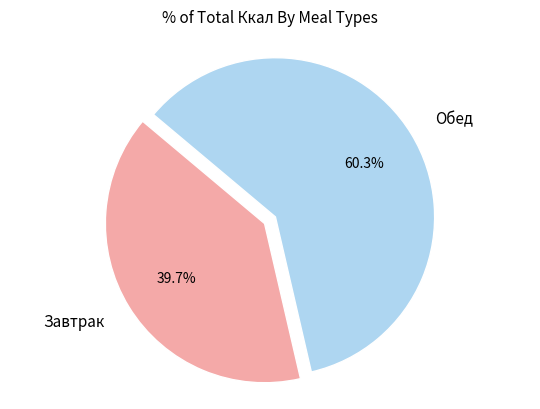

Approximately how many times larger is the value at Завтрак compared to Обед?

0.7